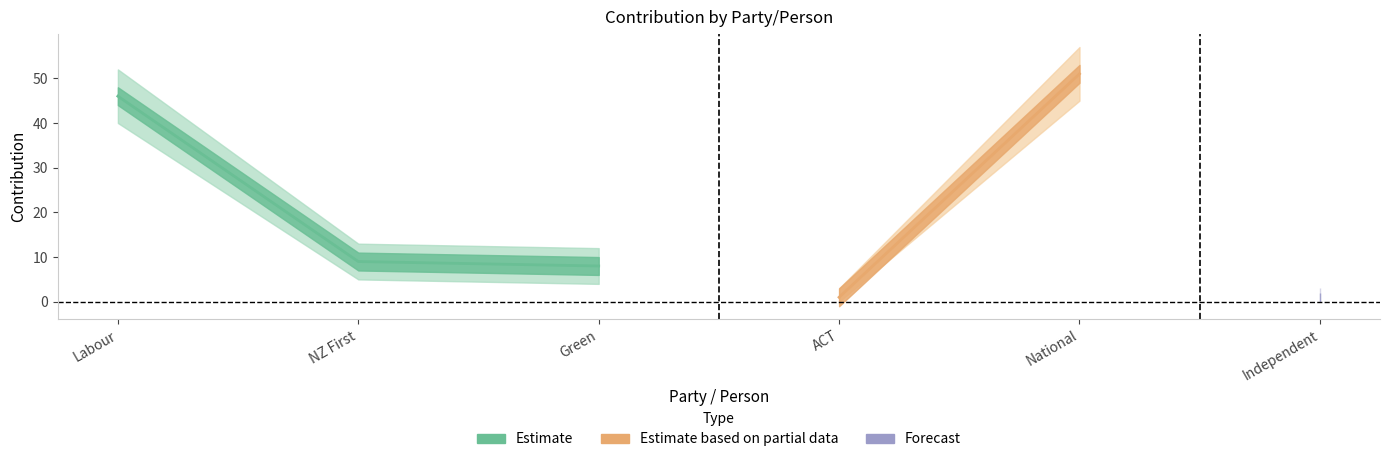

At which label does contribution_lower reach its minimum?

ACT